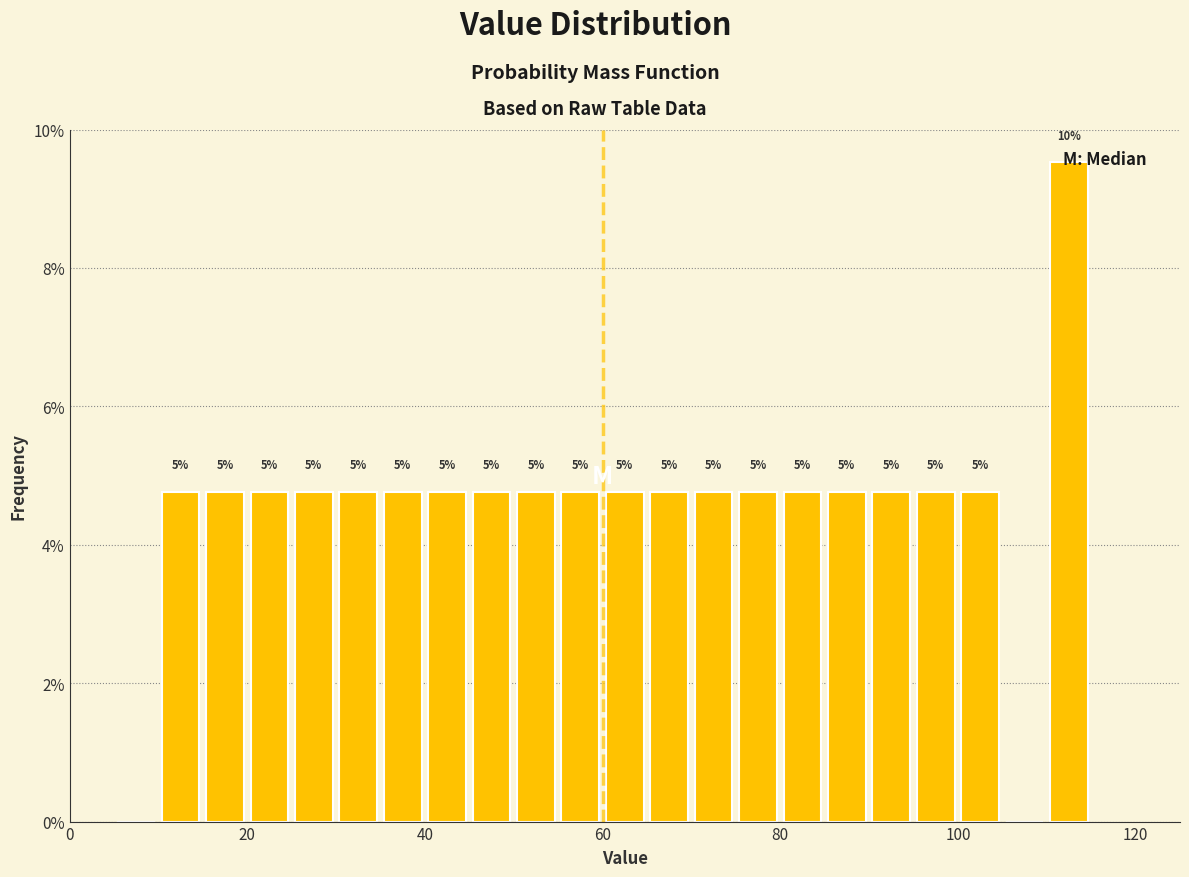

Around what value on the x-axis is the tallest bar? Give the approximate position of its centre, as read against the axis.

112